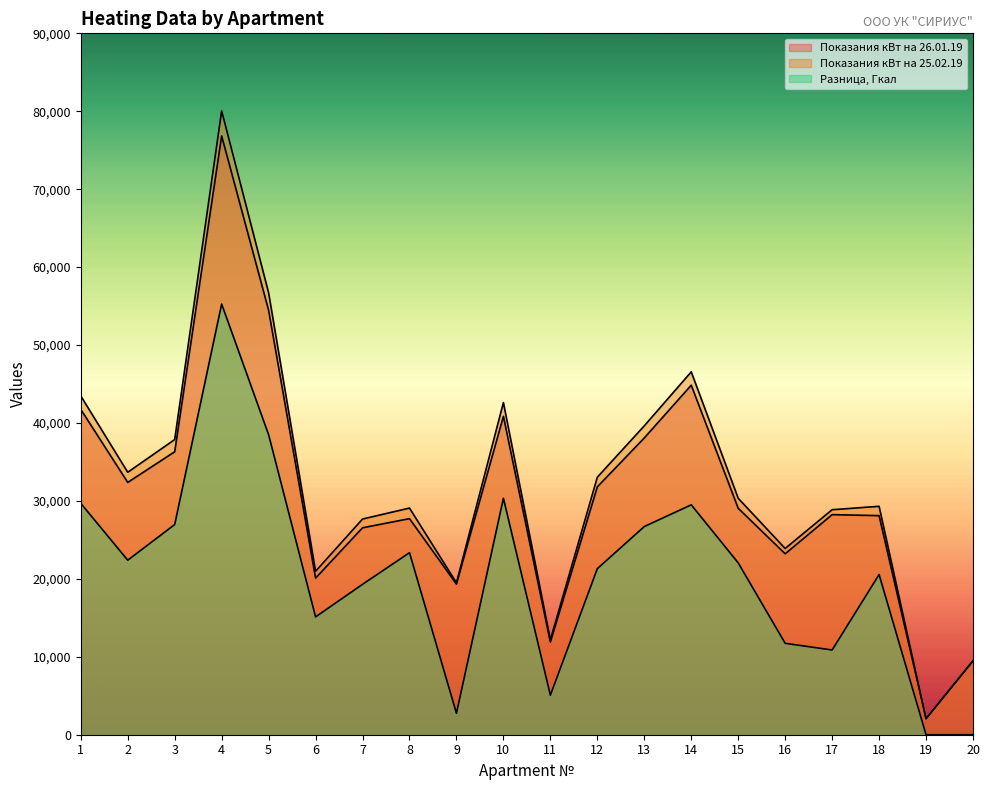

What is the average value of the Показания кВт на 25.02.19 series?

32349.8